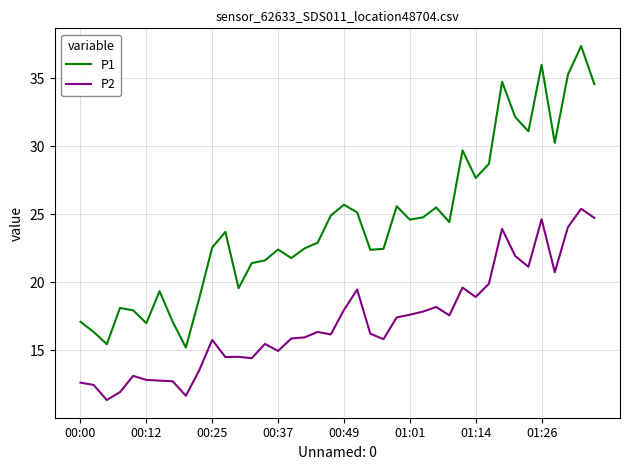

Which series has the largest total across all categories?

P1